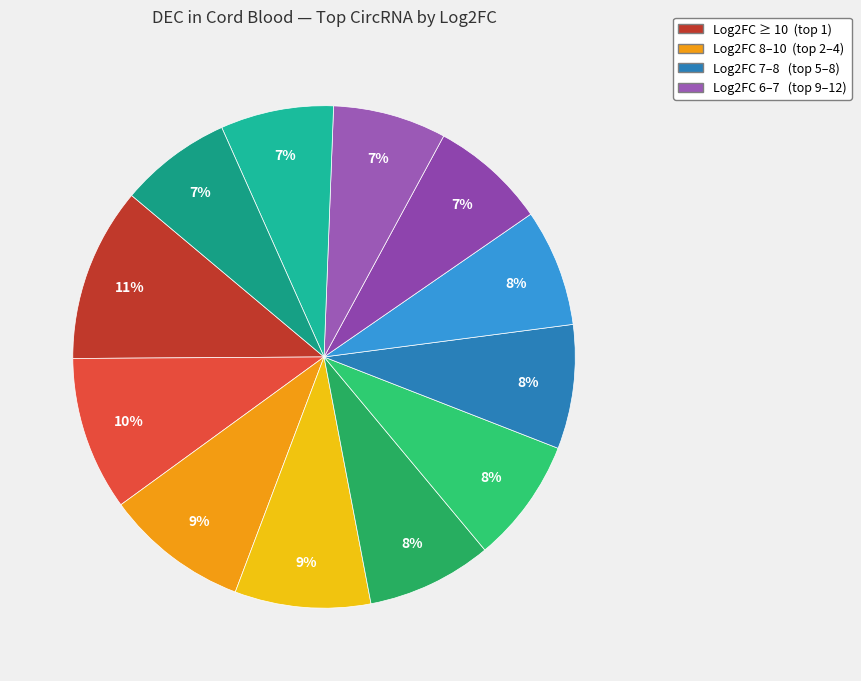

How many slices are in this pie chart?

12